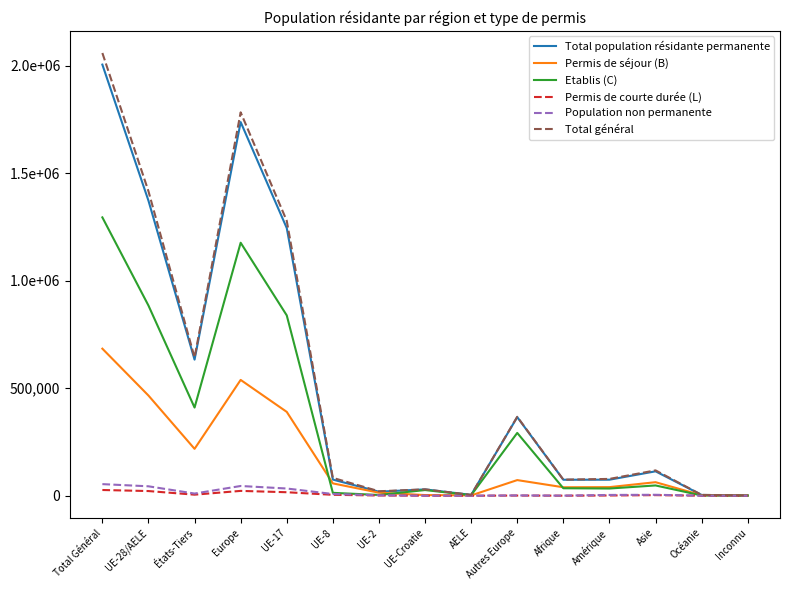

The Total général series shows 74744 at Afrique. True or false?

True